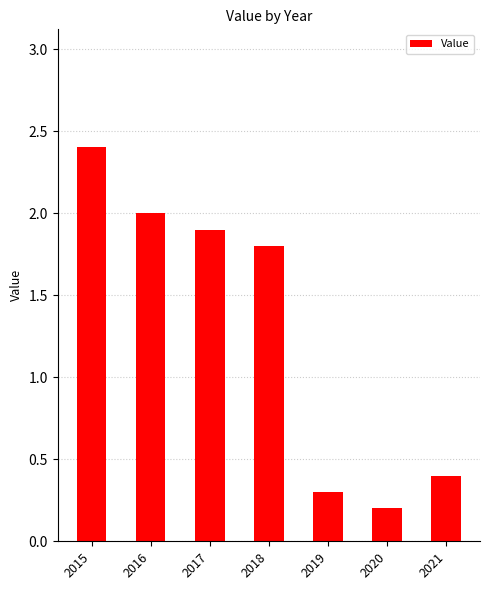

The chart shows a value of 0.4 at 2019. True or false?

False